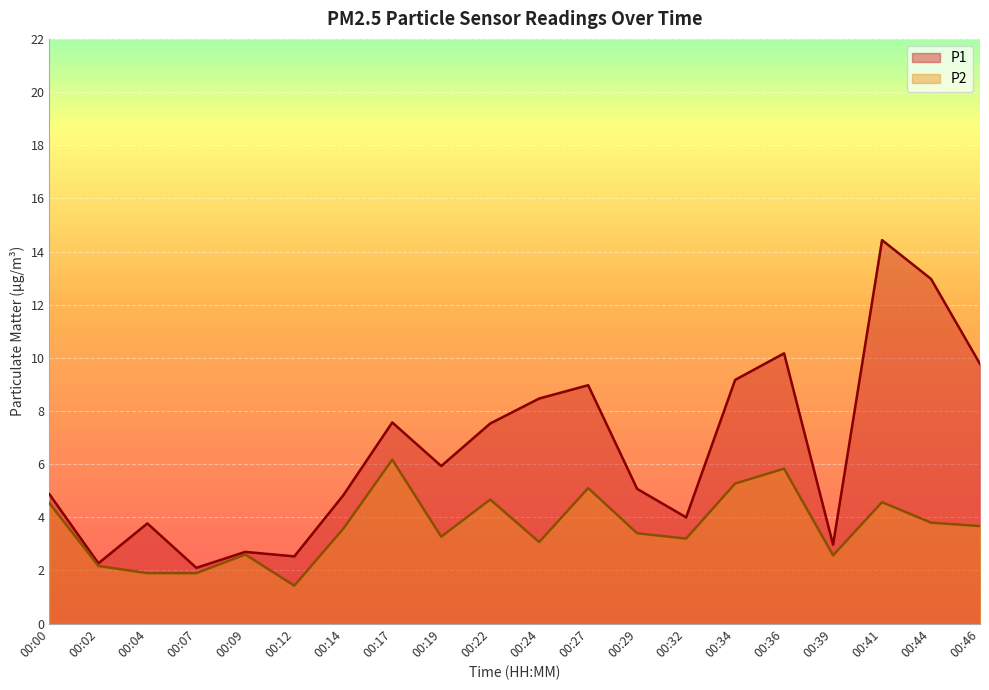

What is the difference between the maximum and second lowest values in the P2 series?

4.3